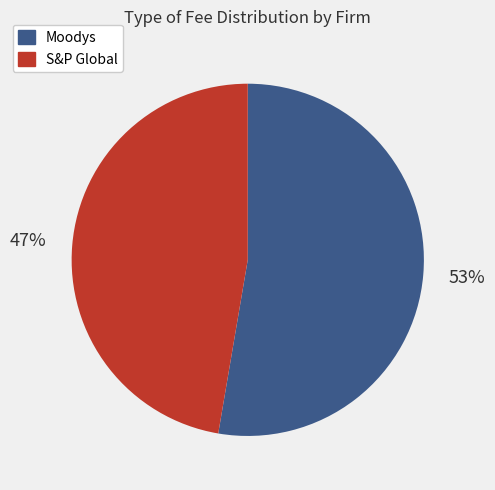

What is the ratio of the value at S&P Global to the value at Moodys?

0.9